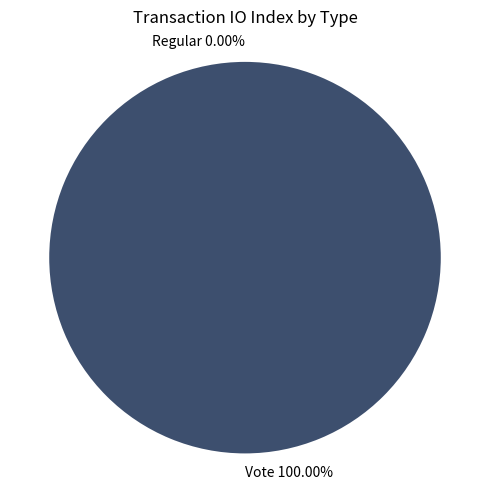

Which slice is the largest?

Vote